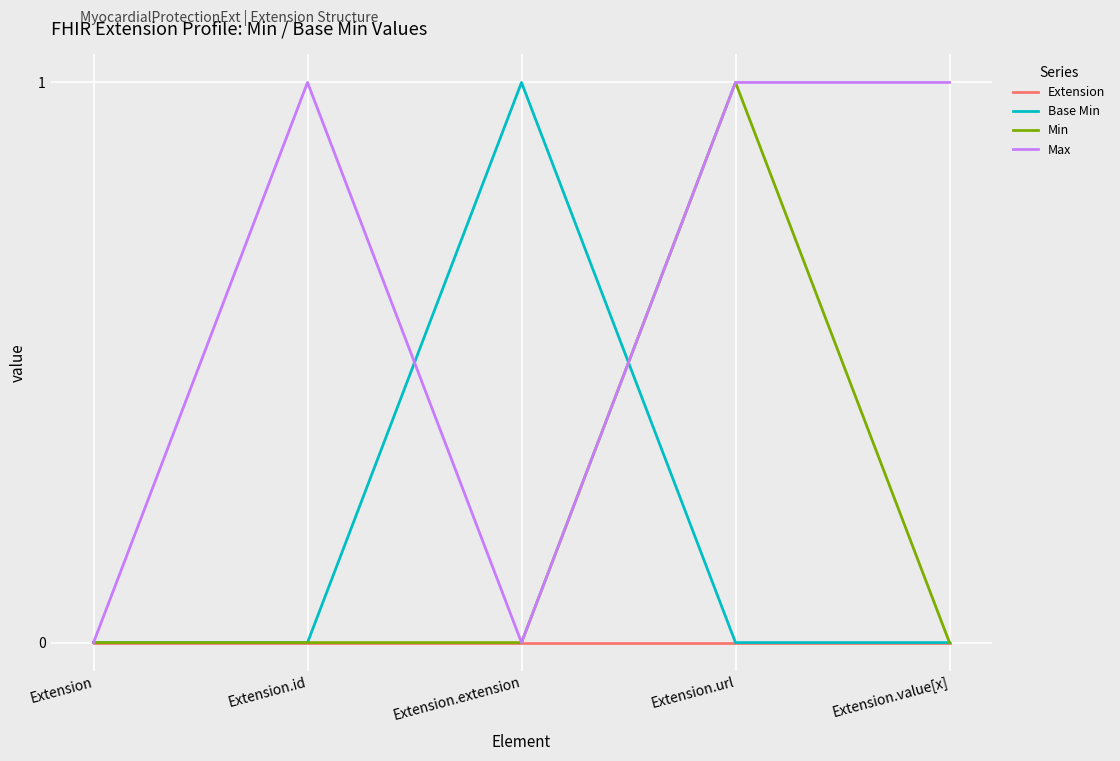

What is the difference between the maximum and second lowest values in the Min series?

1